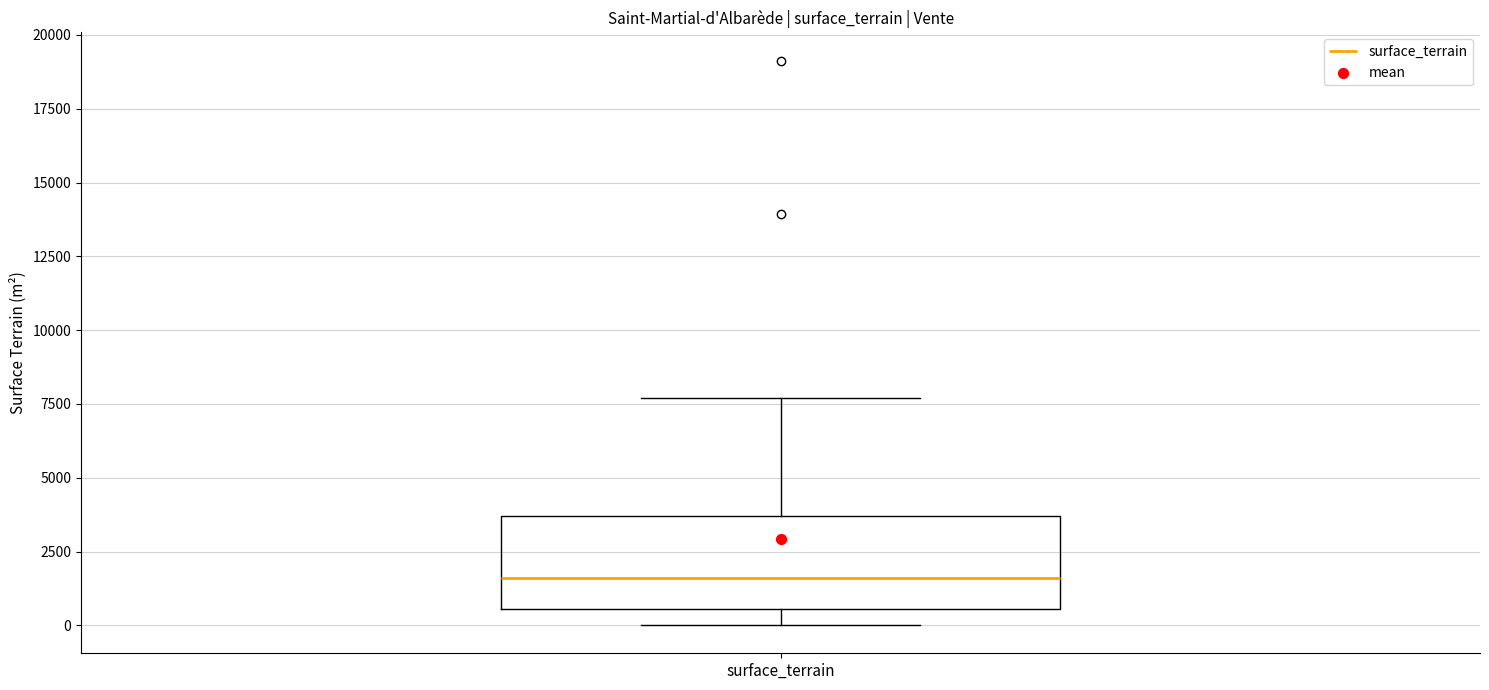

Transcribe this box plot: give where the median line is, the range the box spans, and where the two whiskers end, as read against the y-axis. The values are not printed on the chart, so give them approximately, as read against the axis.

median 1500, box 500 to 3500, whiskers 0 to 7500